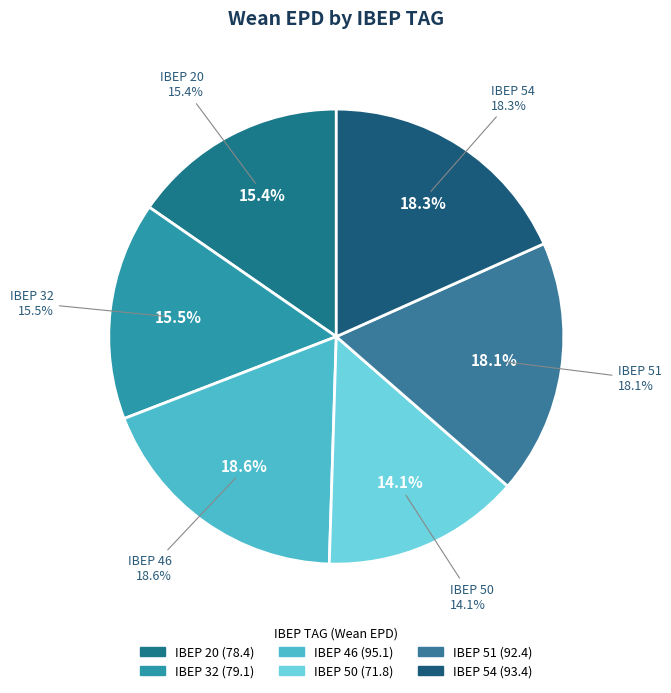

What is the change in value from 20 to 54?

+15.0